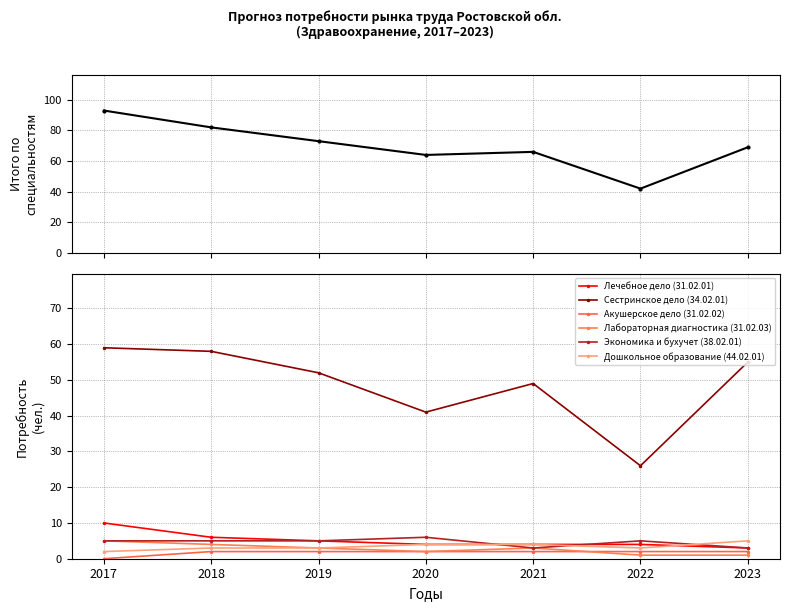

Which category has the lowest value across all series?

2017